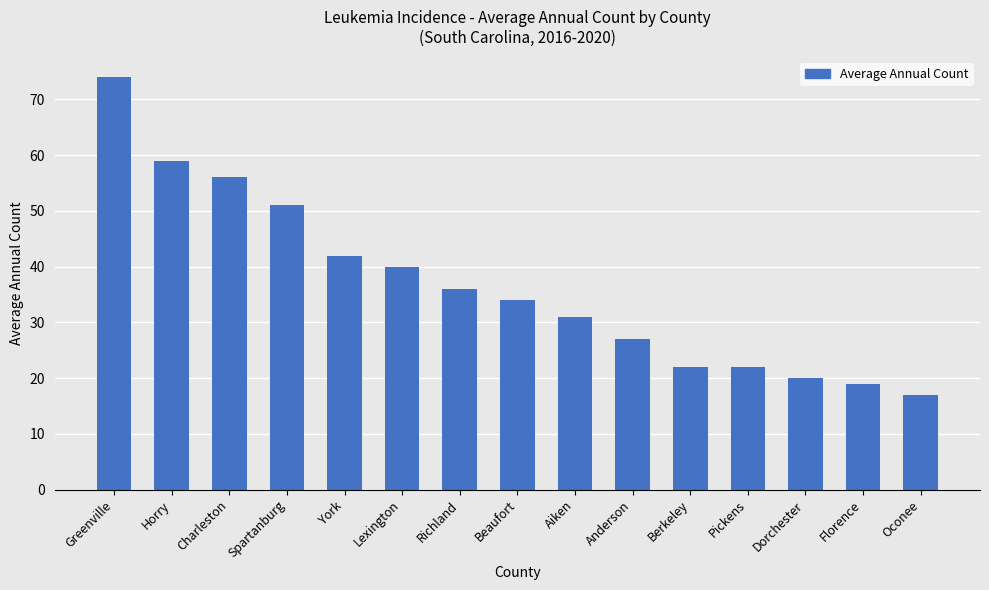

The chart shows a value of 31 at Aiken. True or false?

True